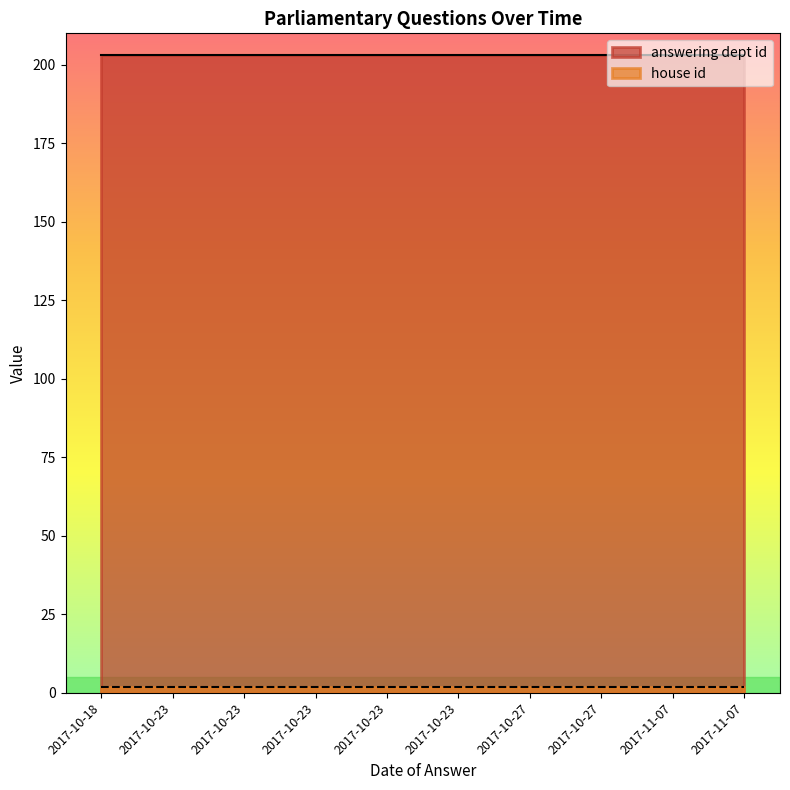

Is it true that house id equals 2 at 2017-10-23?

True